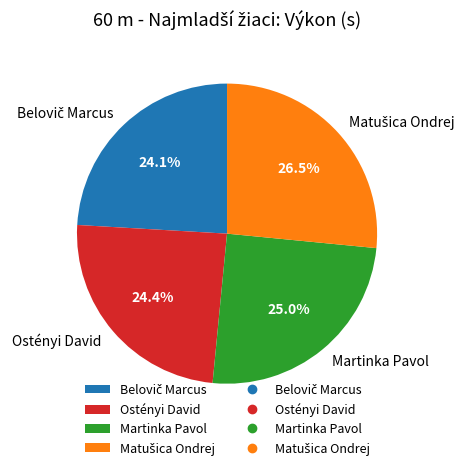

Does Martinka Pavol account for over 50% of the chart?

No